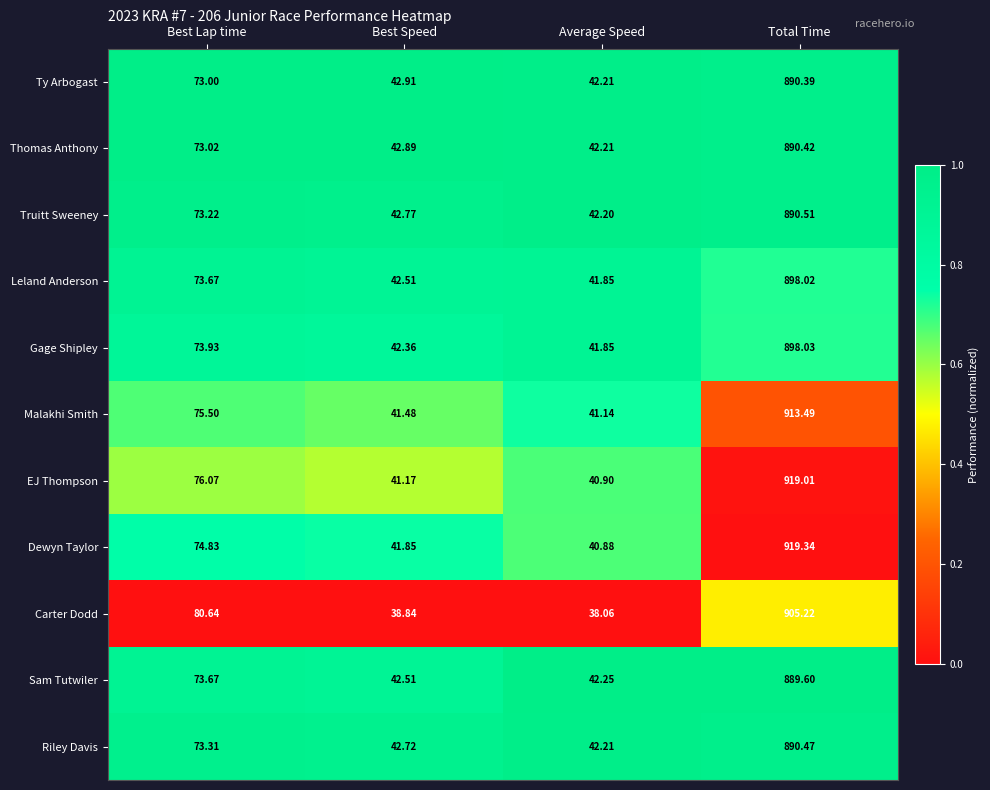

Which series has the largest total across all categories?

EJ Thompson